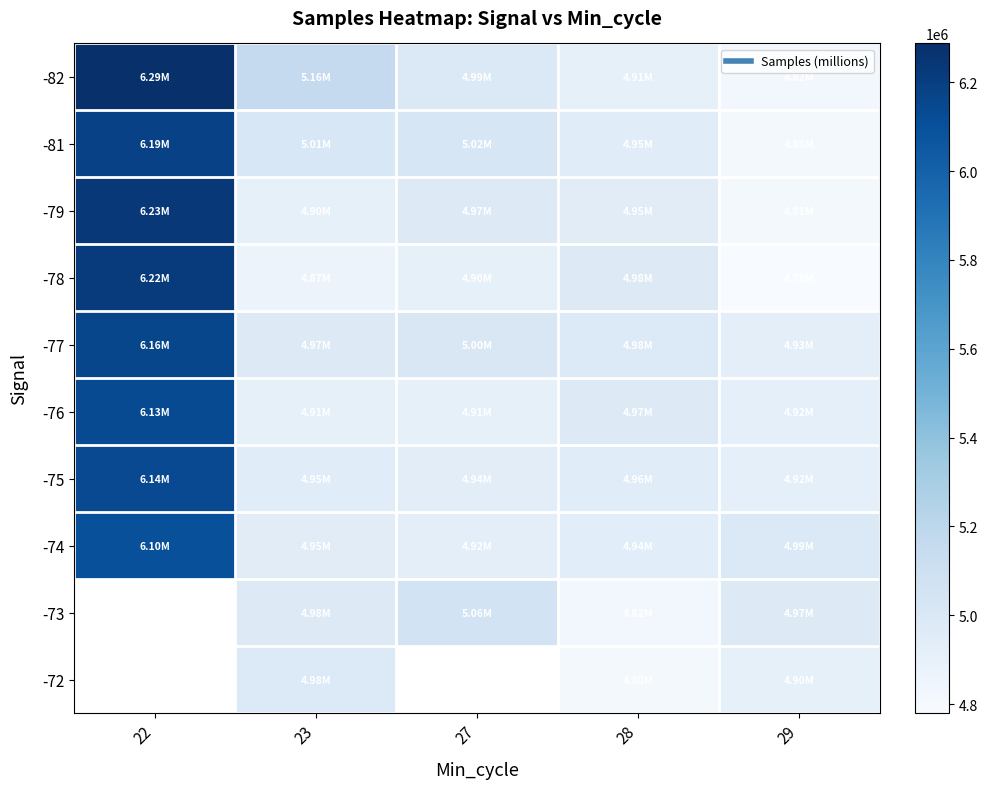

The value of -75 at 27 is 4936055.0. True or false?

True